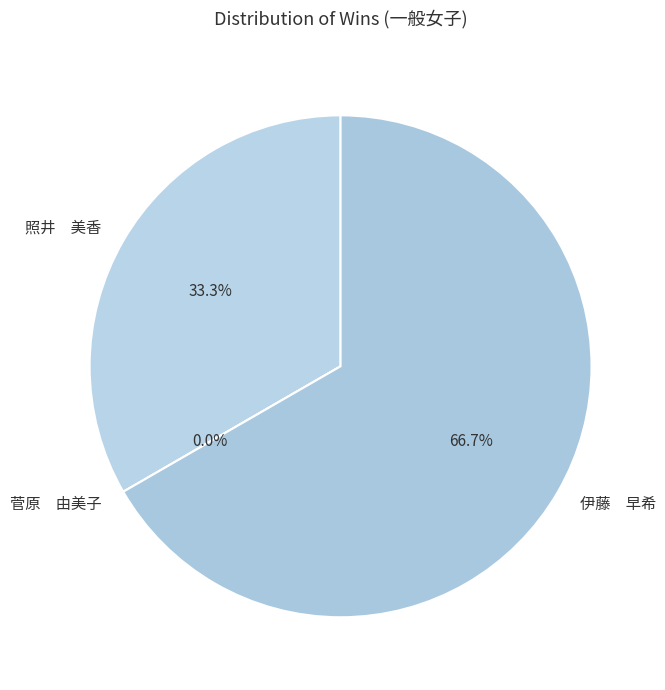

What is the largest slice in the pie chart?

伊藤　早希